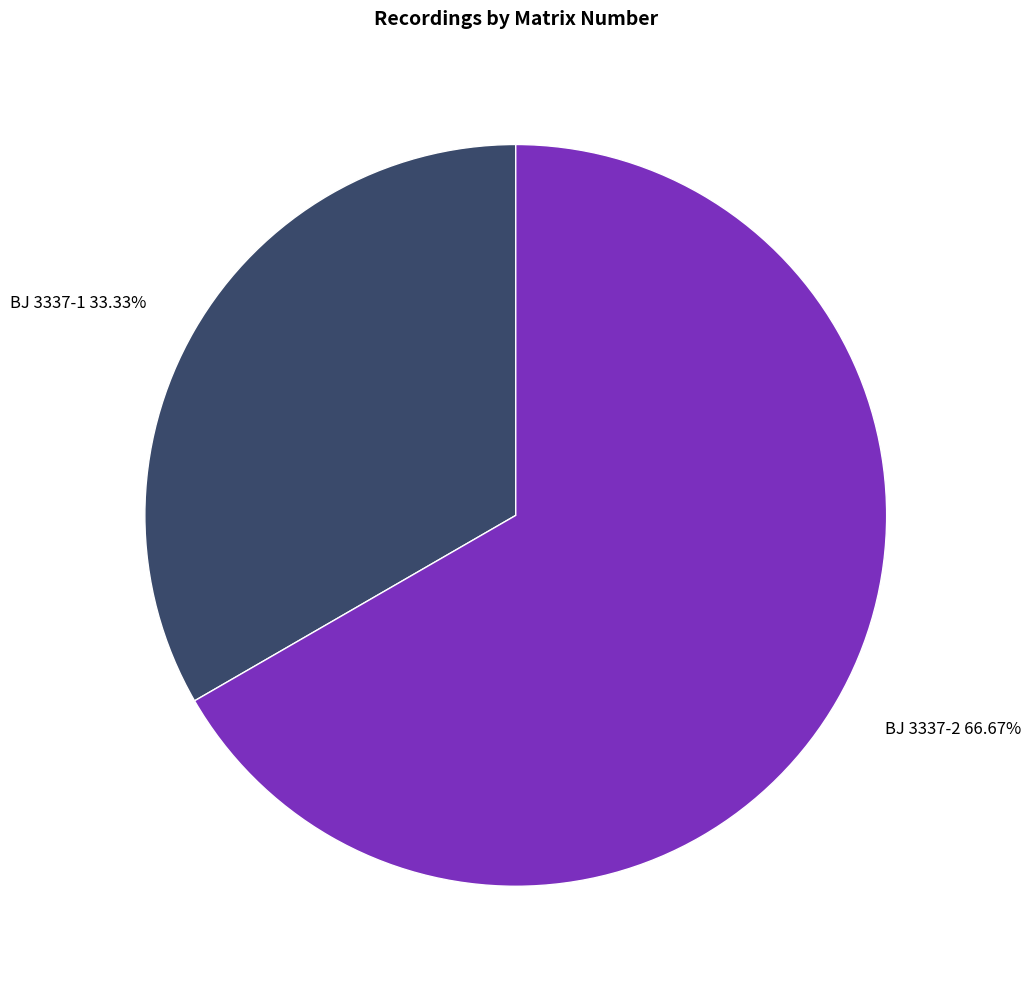

Which has a higher value, BJ 3337-2 or BJ 3337-1?

BJ 3337-2